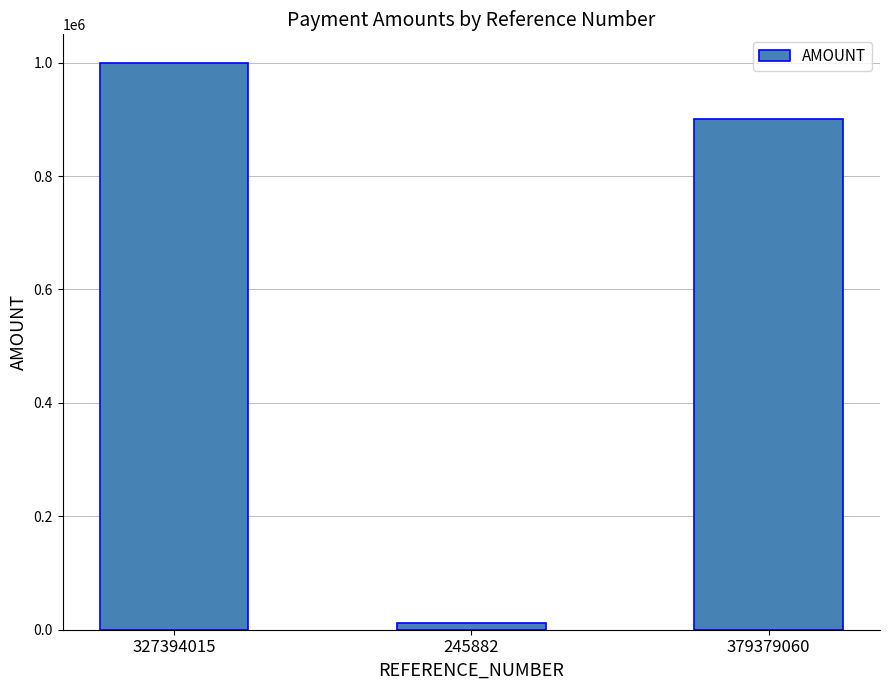

What is the sum of all values?

1912272.1